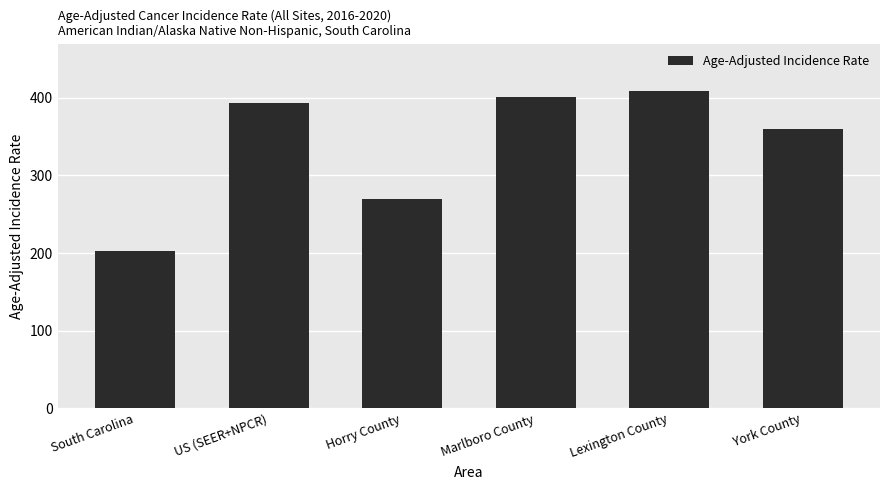

Where is the data nearest to the value 305?

Horry County